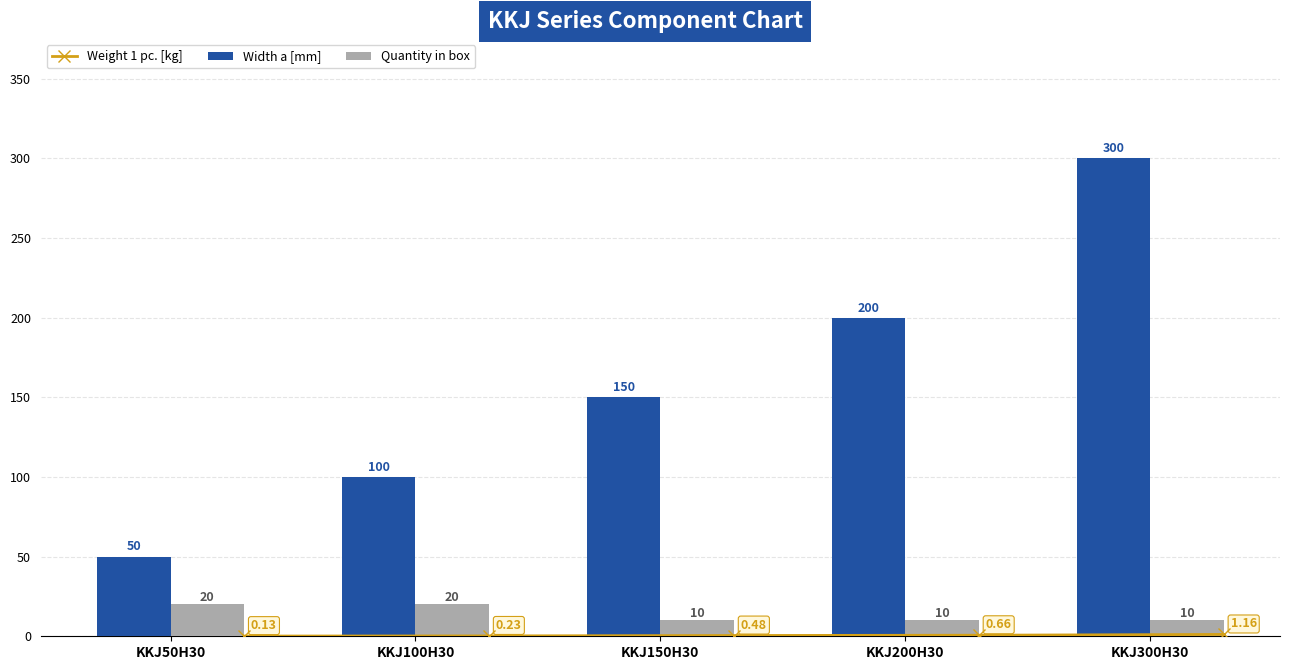

What is the sum of all Width a [mm] values?

800